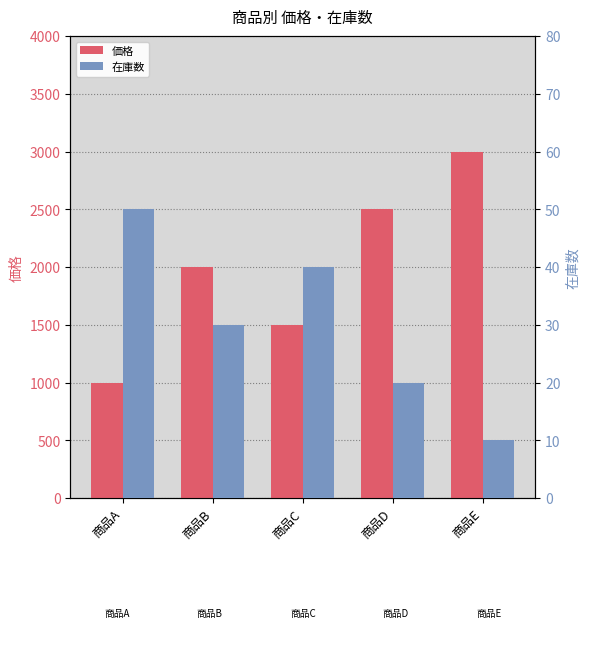

What is the spread (max minus min) of values at 商品A?

950